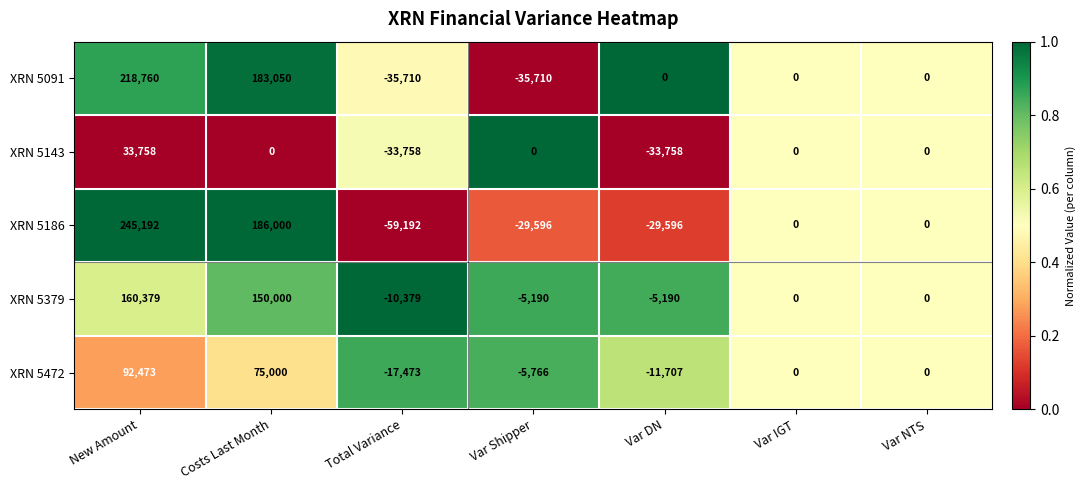

What is the difference between the maximum and minimum values in the XRN 5472 series?

109946